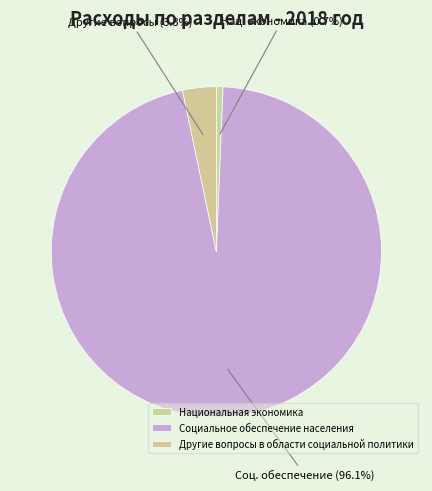

What is the smallest slice in the pie chart?

Национальная экономика